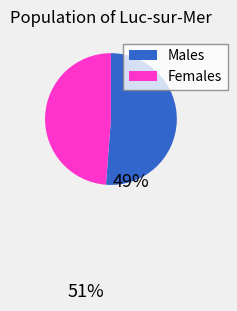

Is there a majority slice in this chart?

Yes